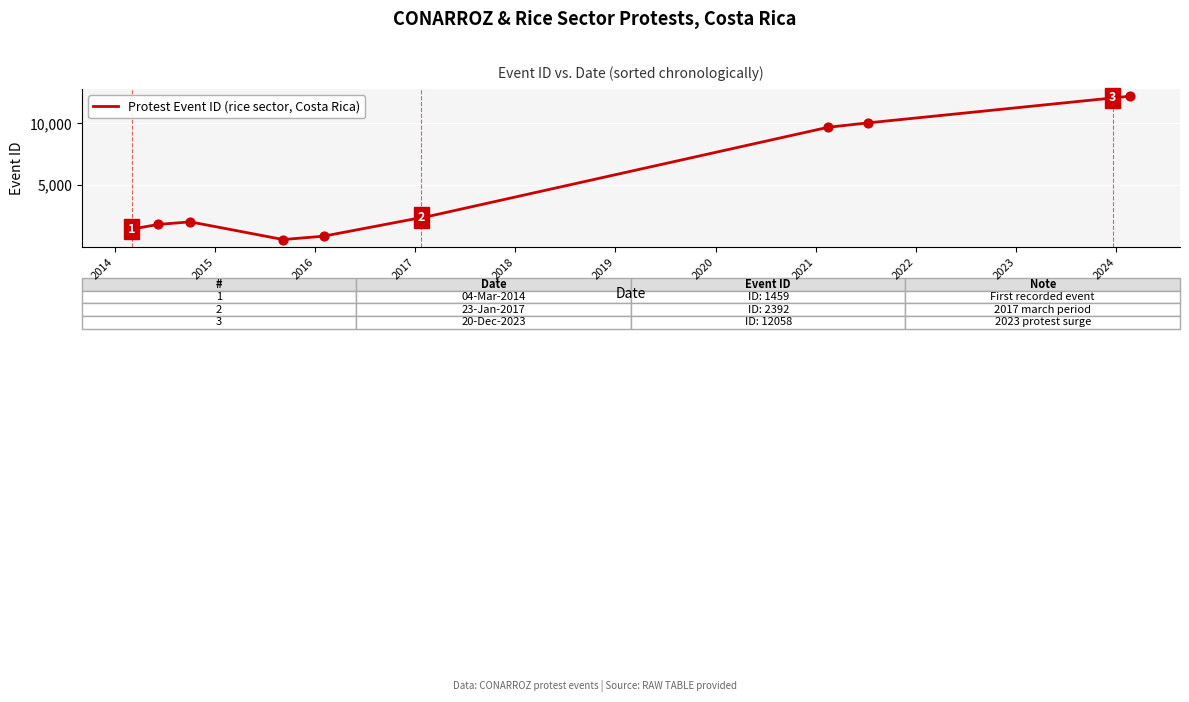

What is the smallest value displayed?

615